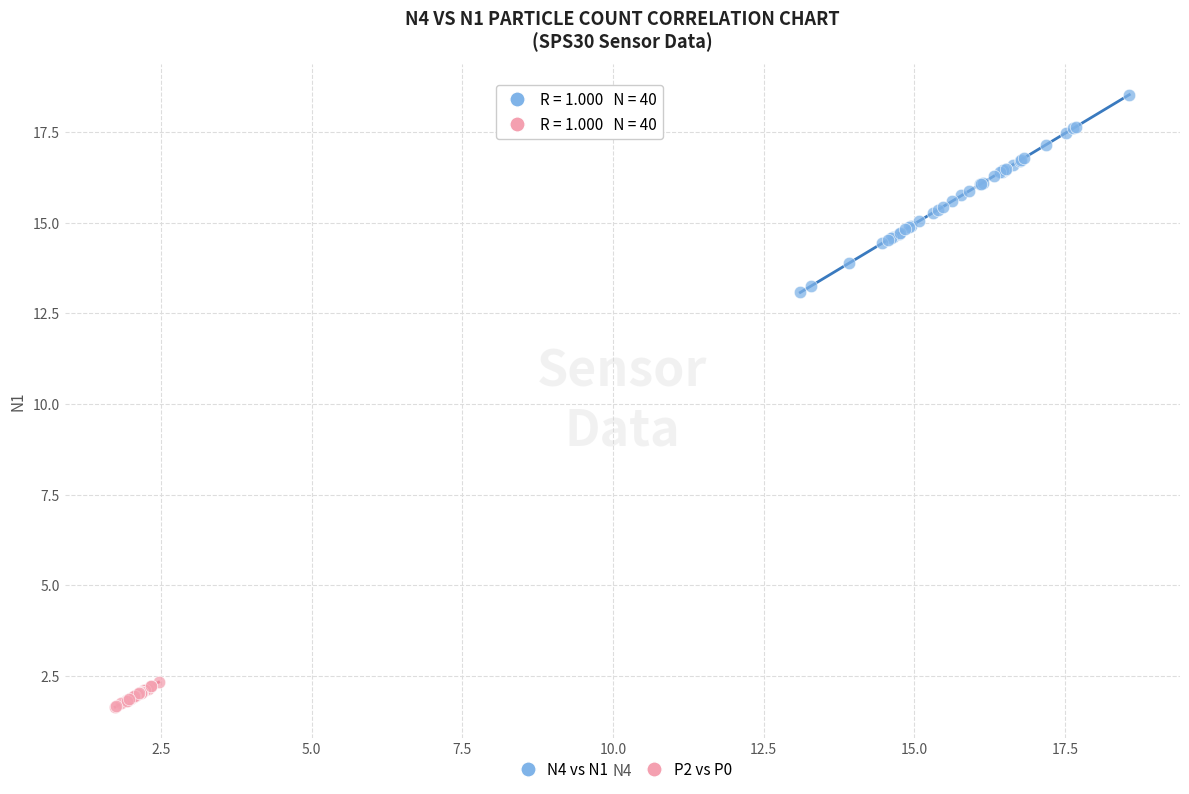

Which series reaches the minimum Y coordinate?

P2 vs P0